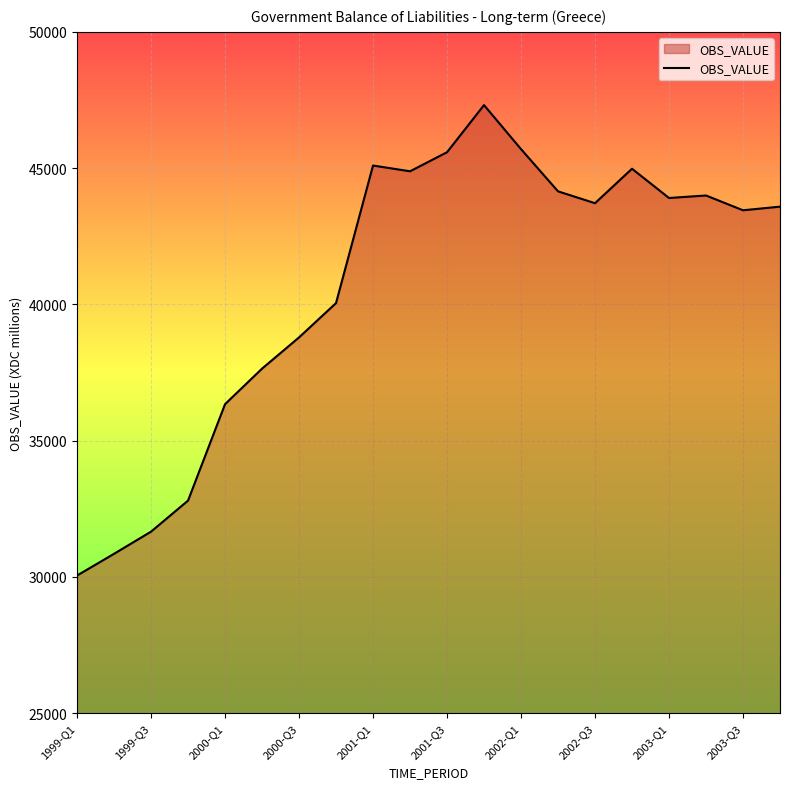

How many values are below 43714?

10